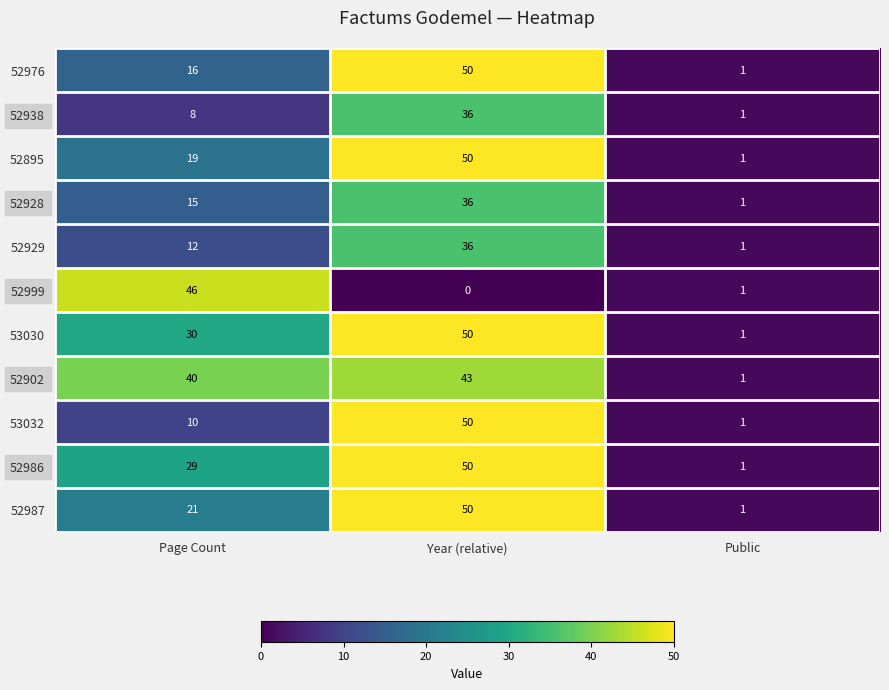

What is the difference between the 52895 values at Public and Page Count?

18